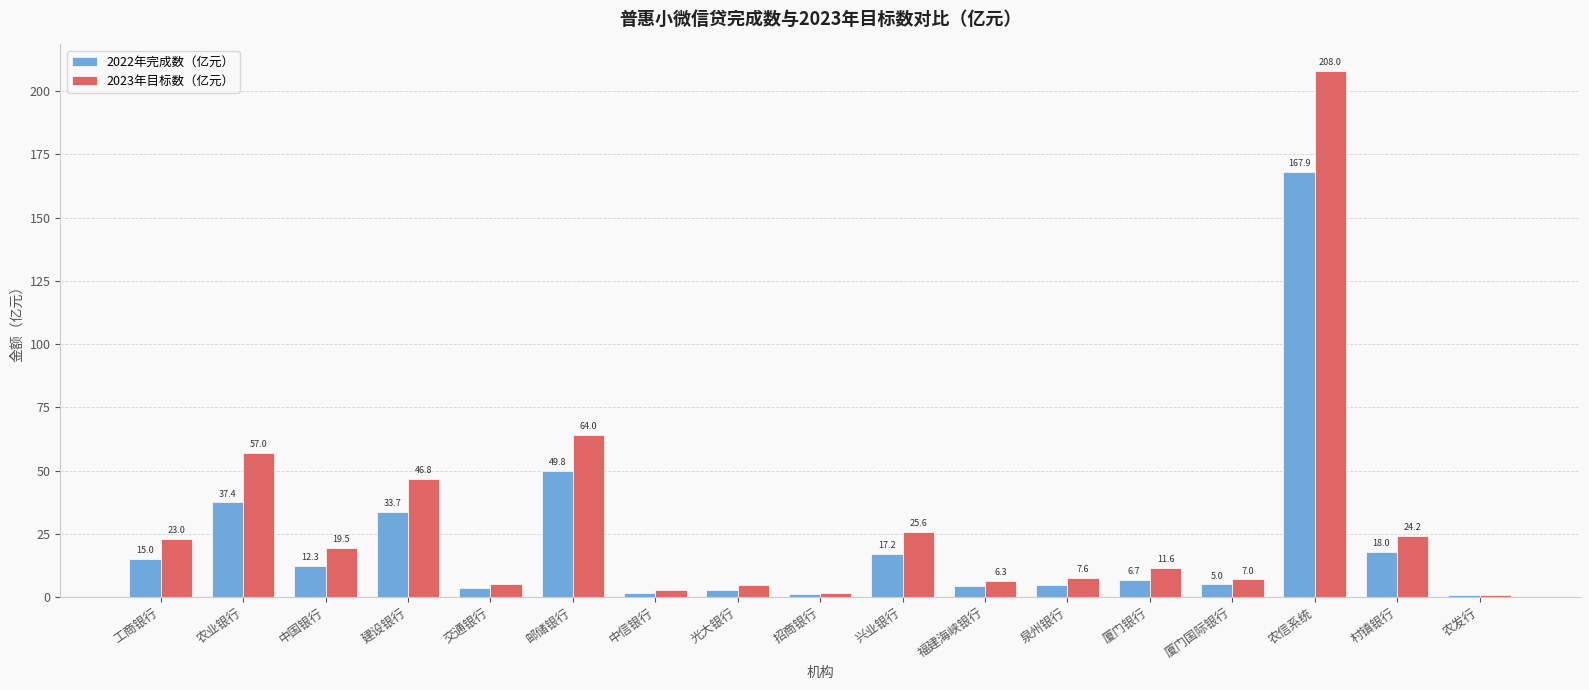

What is the spread (max minus min) of values at 福建海峡银行?

2.0